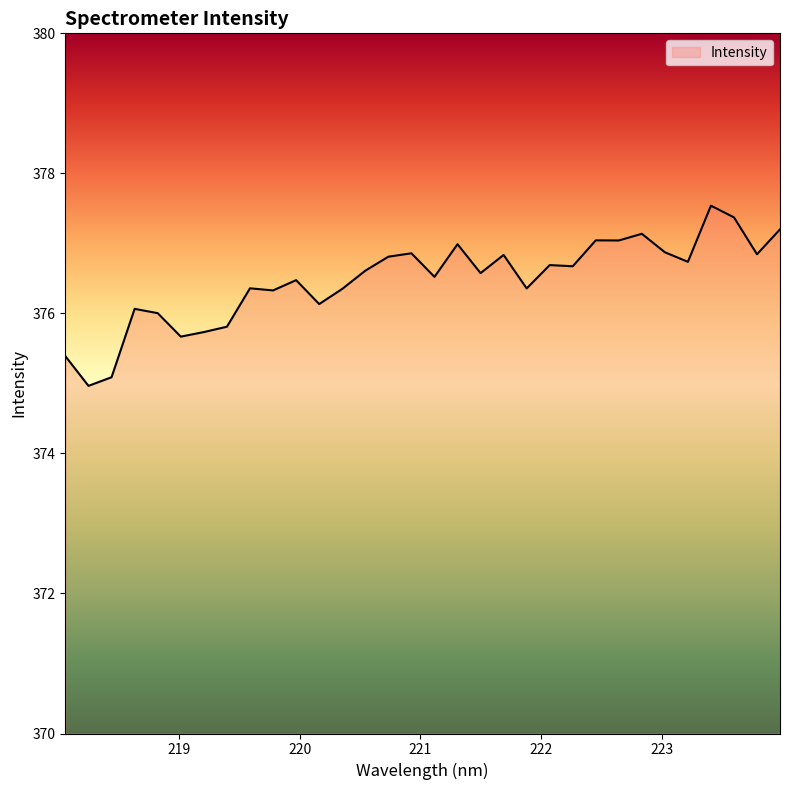

What is the maximum value shown in the chart?

377.5